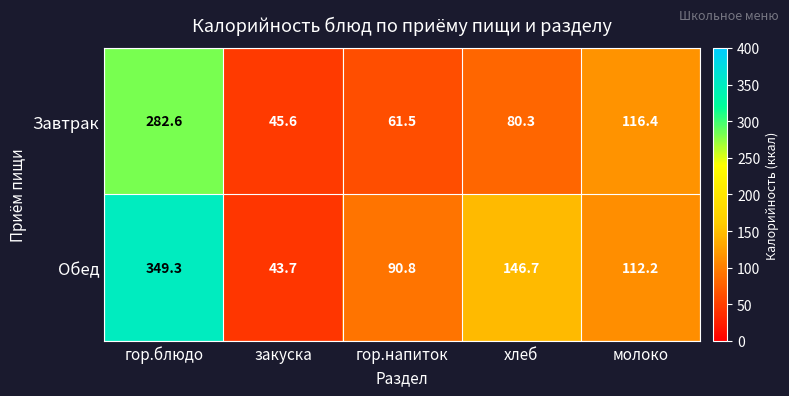

Rank the series by their maximum value, from lowest to highest.

Завтрак, Обед